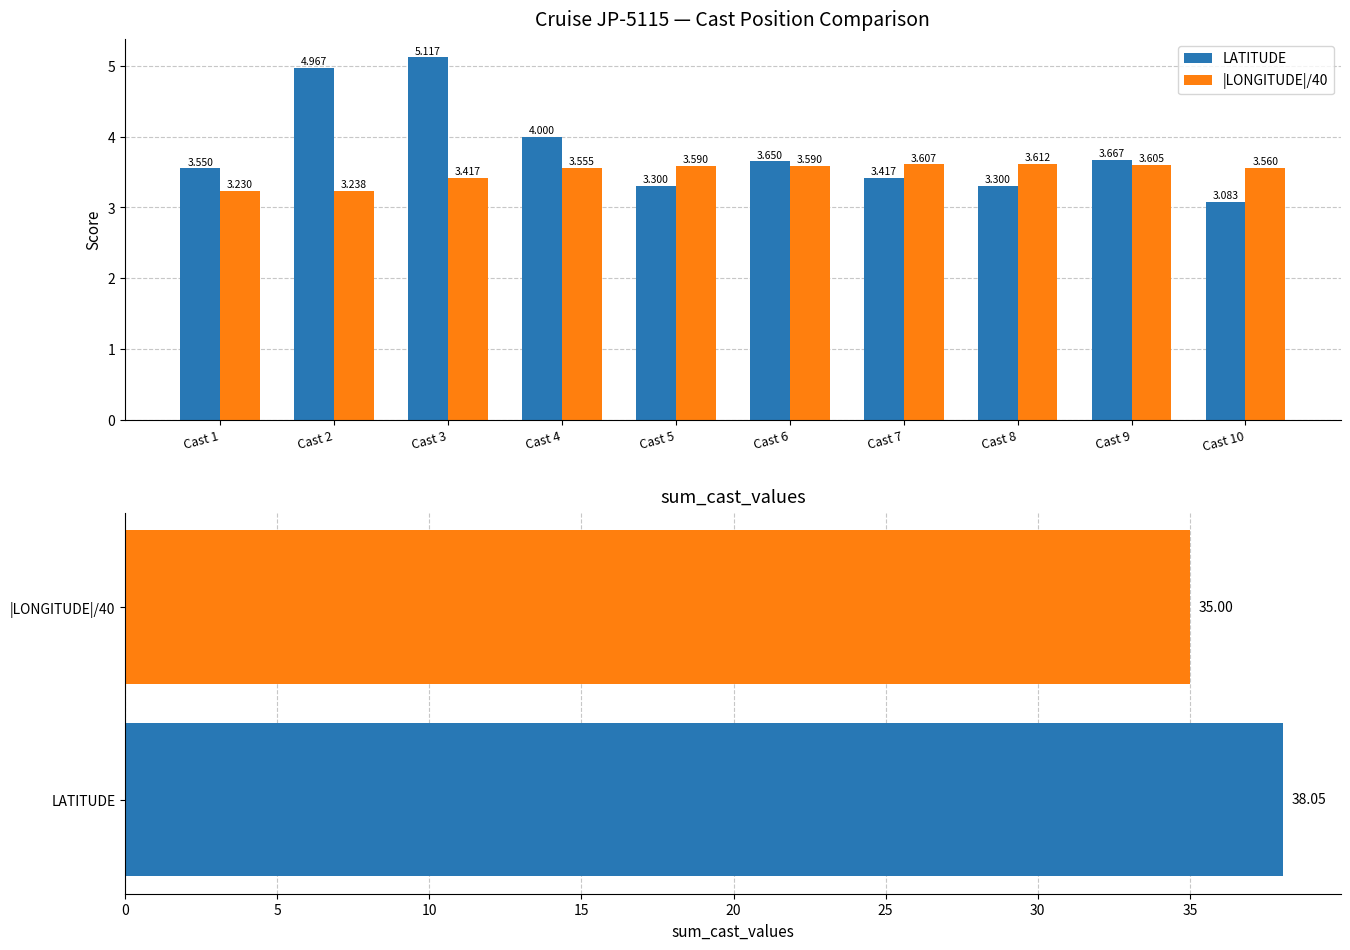

Does the chart contain stacked bars?

No